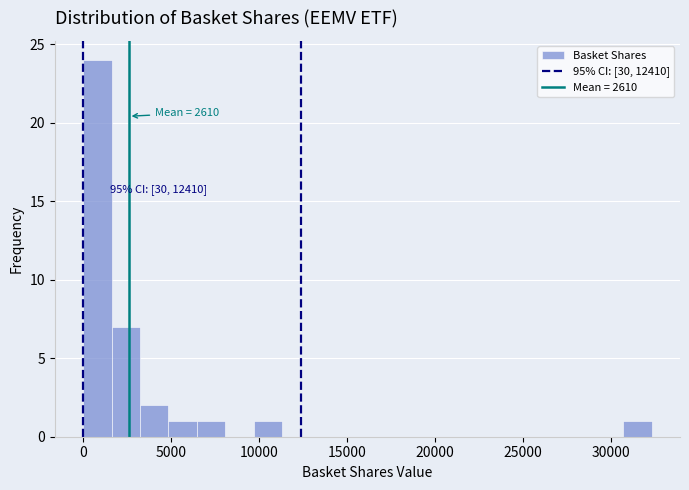

Around what value on the x-axis is the tallest bar? Give the approximate position of its centre, as read against the axis.

1000